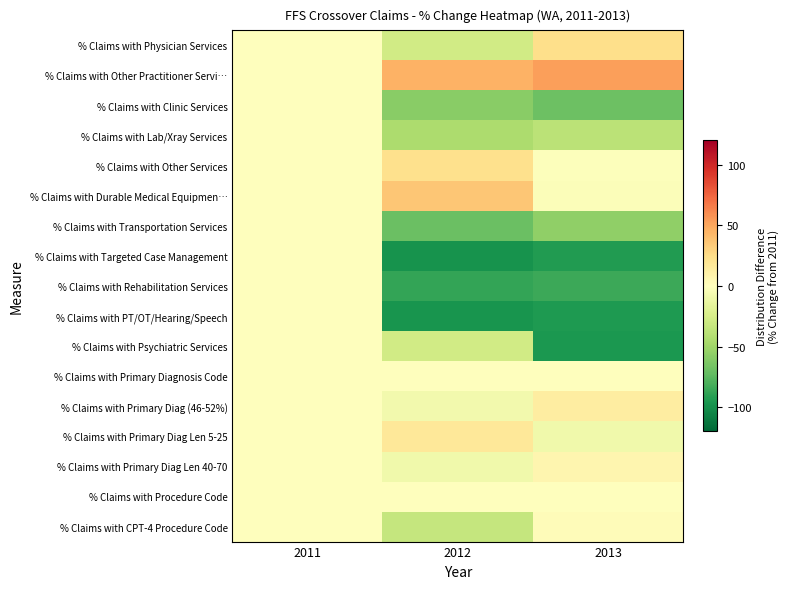

What is the greatest value displayed?

53.2